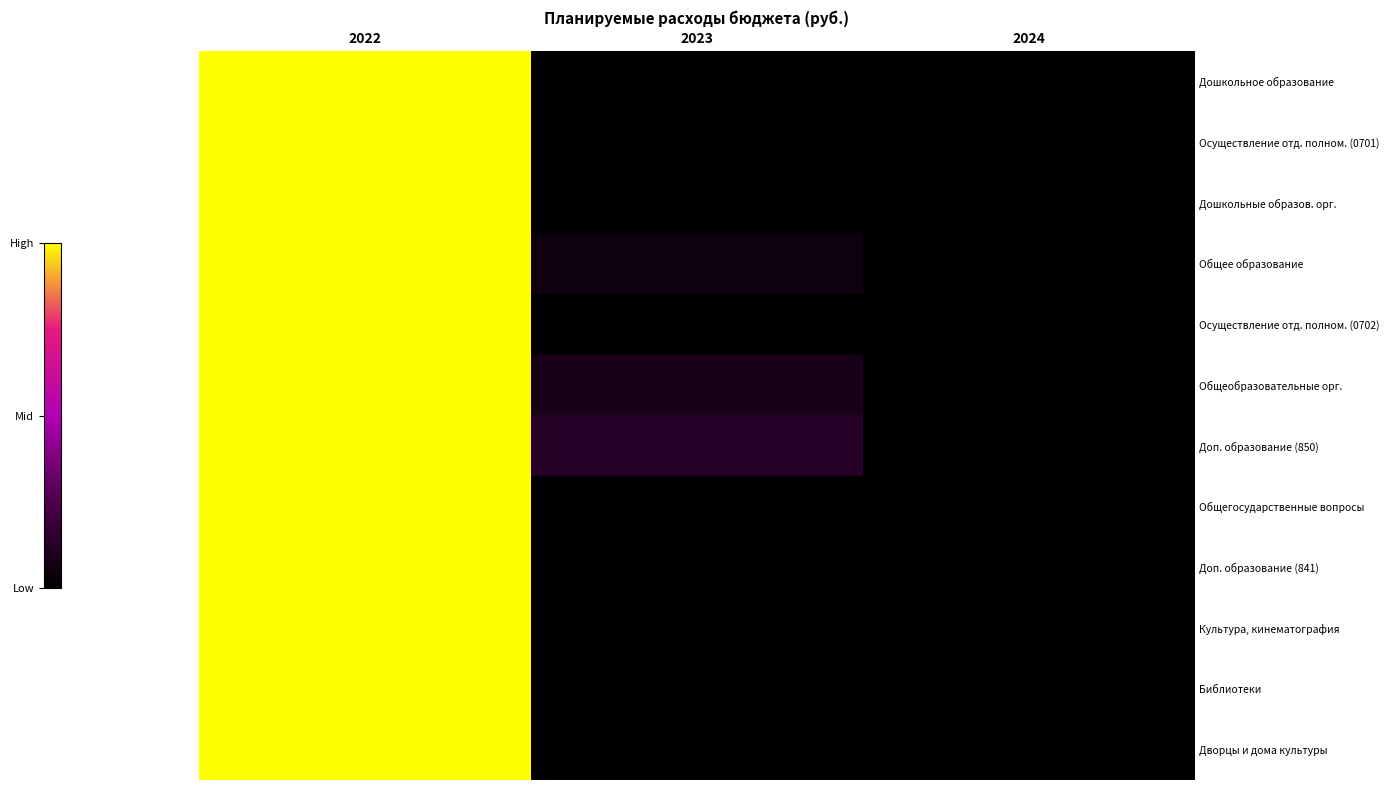

Reading left to right, list all the values displayed in this chart.

Дошкольное образование: 2022=1.0	2023=0.0	2024=0.0
Осуществление отд. полном. (0701): 2022=1.0	2023=0.0	2024=0.0
Дошкольные образов. орг.: 2022=1.0	2023=0.0	2024=0.0
Общее образование: 2022=1.0	2023=0.1	2024=0.0
Осуществление отд. полном. (0702): 2022=1.0	2023=0.0	2024=0.0
Общеобразовательные орг.: 2022=1.0	2023=0.1	2024=0.0
Доп. образование (850): 2022=1.0	2023=0.1	2024=0.0
Общегосударственные вопросы: 2022=1.0	2023=0.0	2024=0.0
Доп. образование (841): 2022=1.0	2023=0.0	2024=0.0
Культура, кинематография: 2022=1.0	2023=0.0	2024=0.0
Библиотеки: 2022=1.0	2023=0.0	2024=0.0
Дворцы и дома культуры: 2022=1.0	2023=0.0	2024=0.0